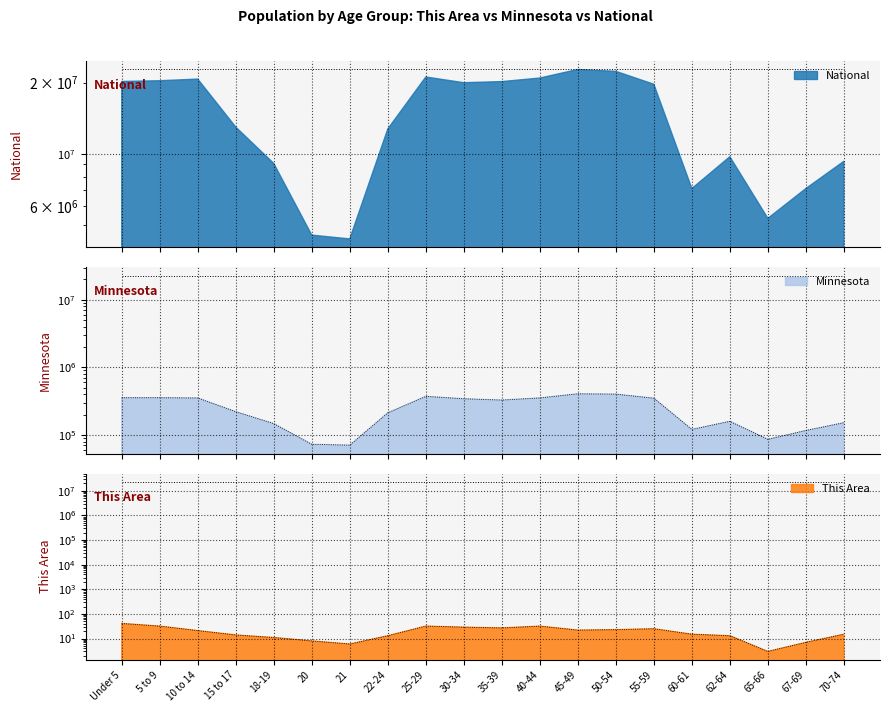

Is it true that This Area equals 13 at 62-64?

True